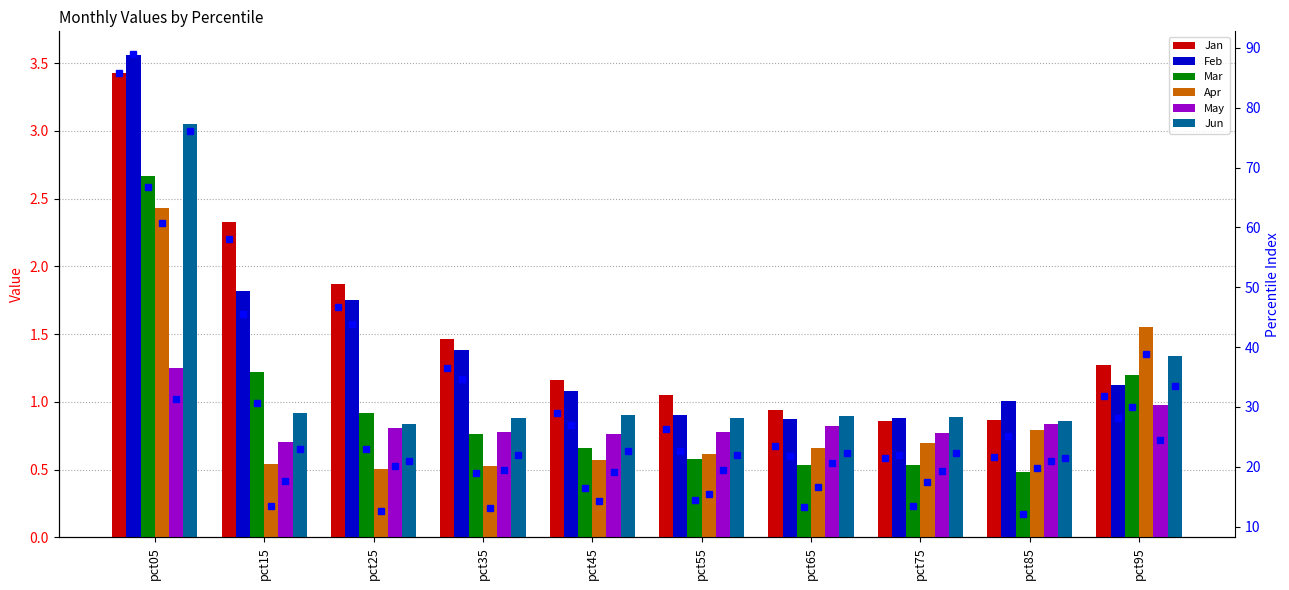

How many bars are there in total?

60